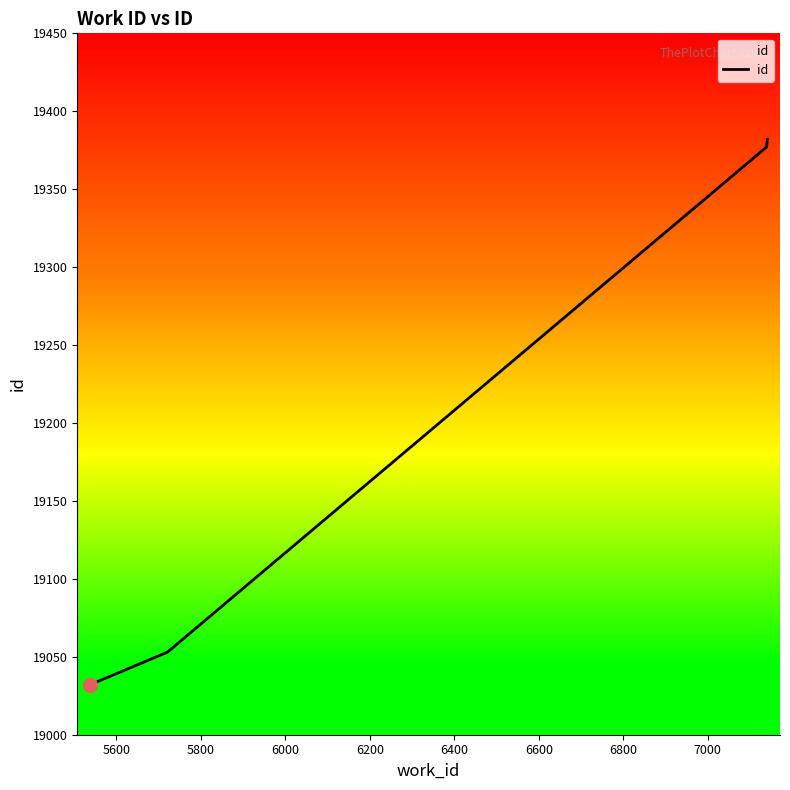

What is the smallest value displayed?

19032